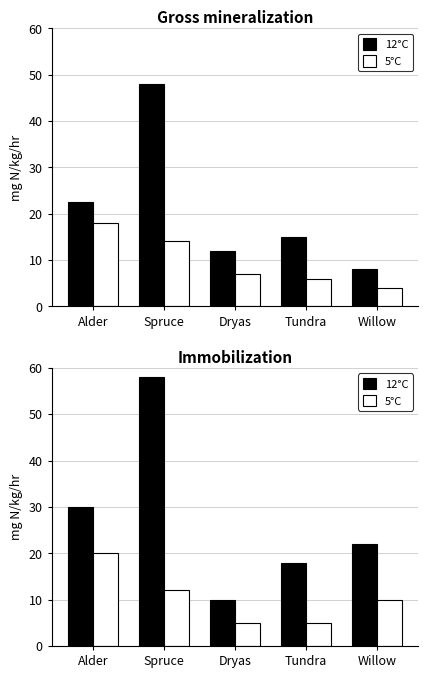

List the series in order of their overall mean, highest first.

12°C, 5°C